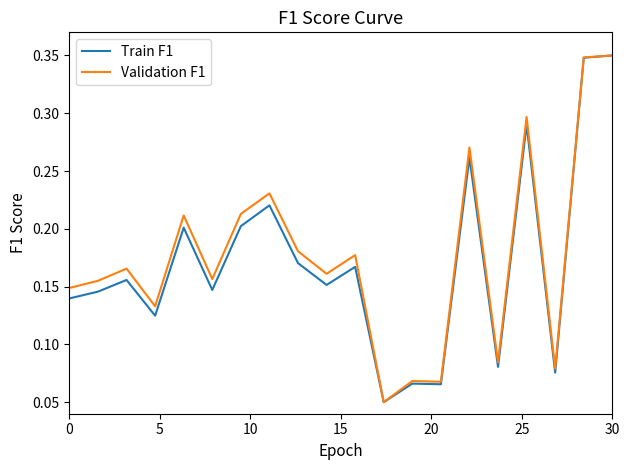

True or false: Validation F1 has more than 0 interior local peaks.

True